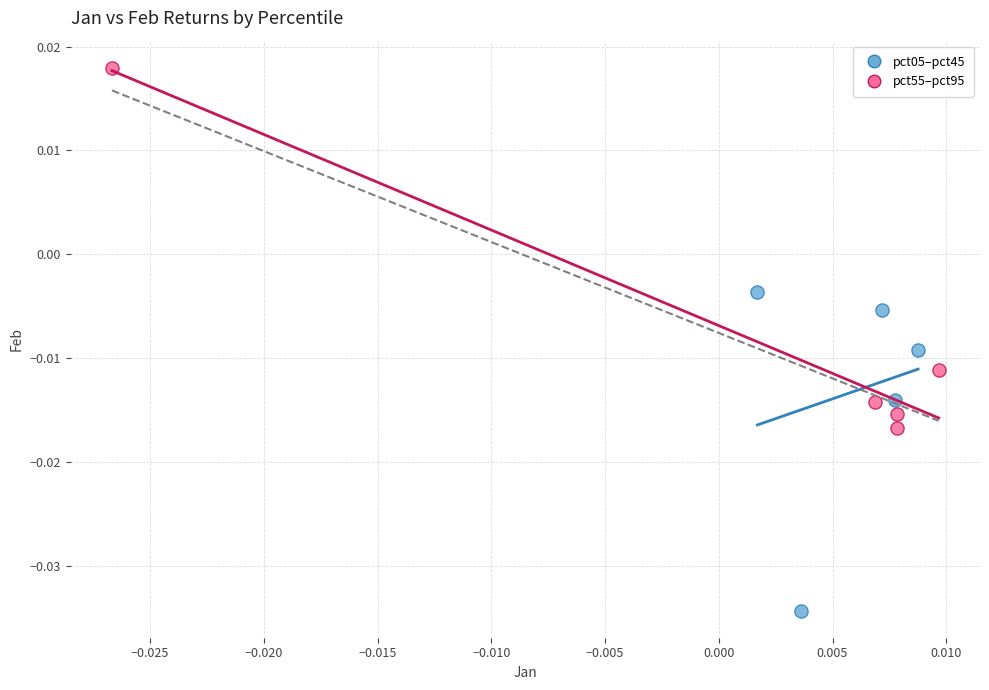

What are all the series names shown in the legend?

pct05–pct45, pct55–pct95